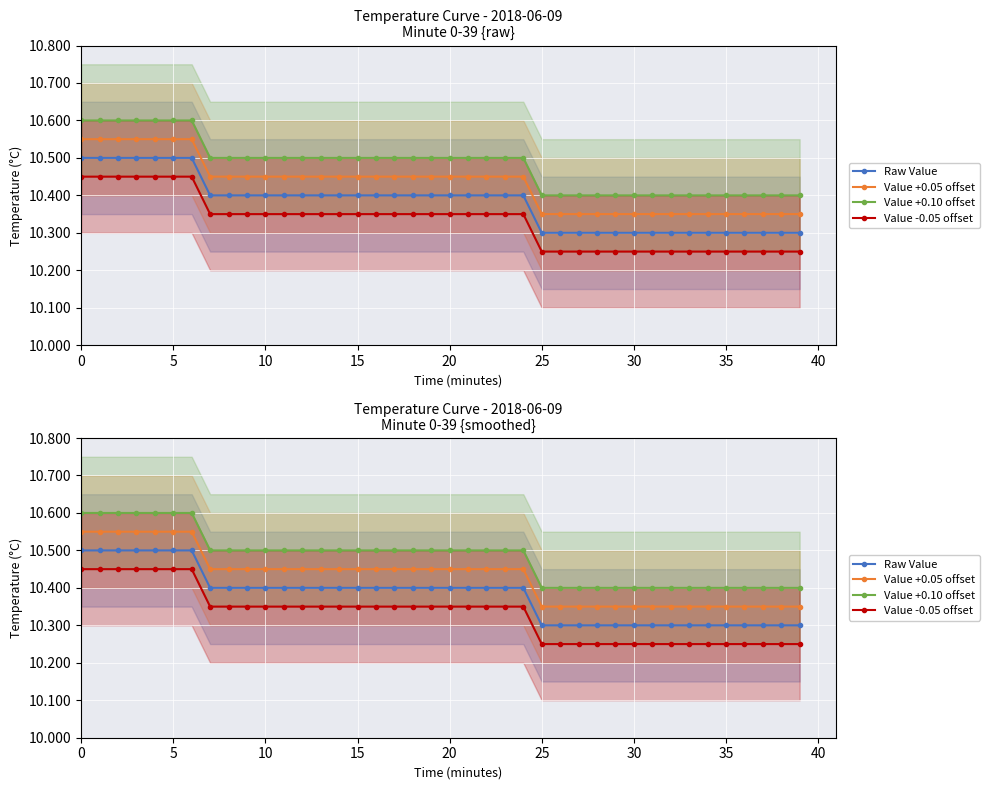

True or false: Raw Value and Value -0.05 offset cross at least once.

False